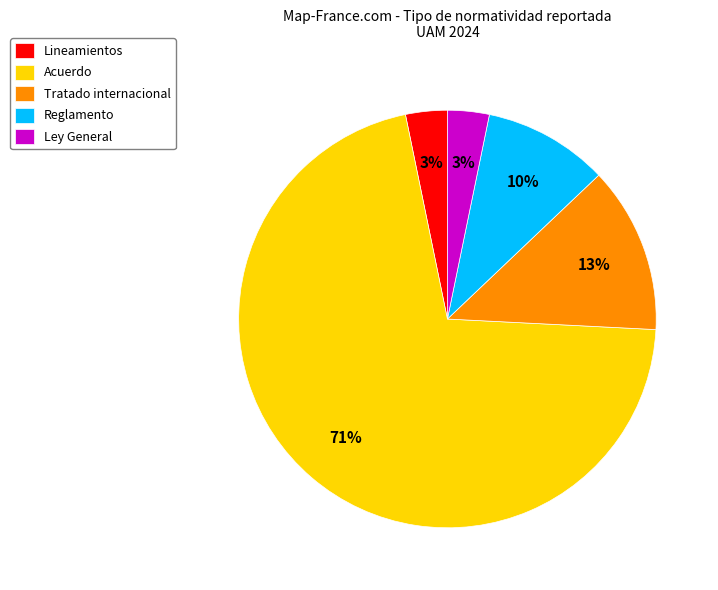

True or false: Lineamientos accounts for 3% of the total.

True